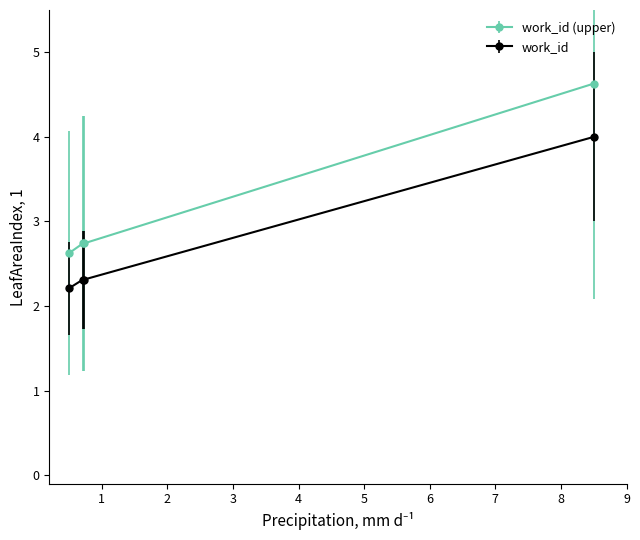

What is the sum of all work_id values?

10.8